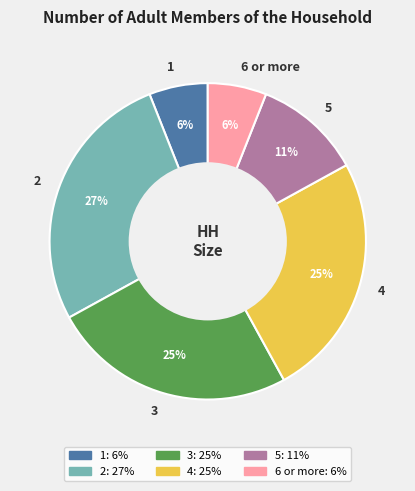

The 4 slice represents 32% of the pie. True or false?

False